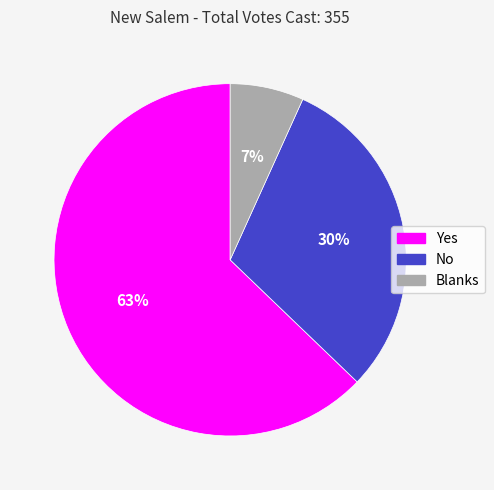

Which category has the biggest portion of the pie?

Yes